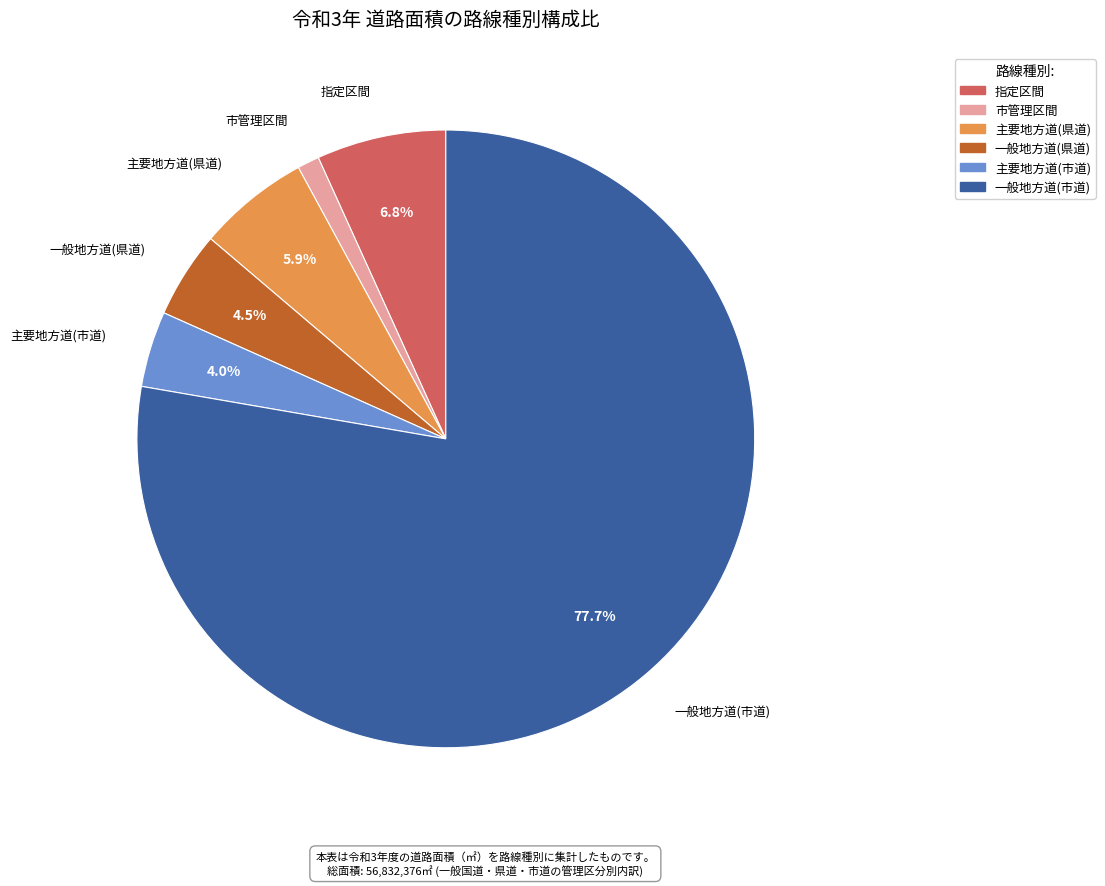

Count the number of slices in the pie.

6